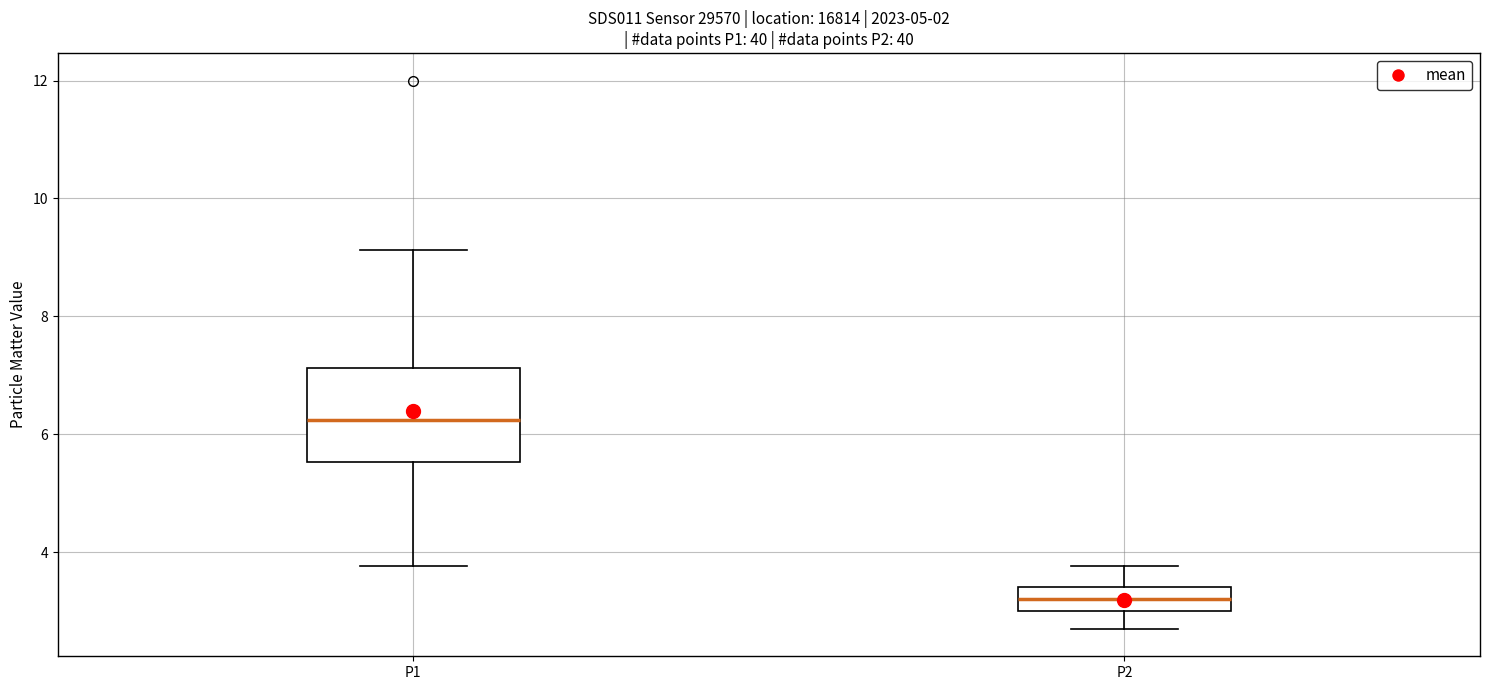

Reading left to right, read every box against the y-axis: the position of its median line, the range the box covers, and the ends of its whiskers. The values are not printed on the chart, so give them approximately, as read against the axis.

P1: median 6.2, box 5.6 to 7.2, whiskers 3.8 to 9.2
P2: median 3.2, box 3.0 to 3.4, whiskers 2.8 to 3.8